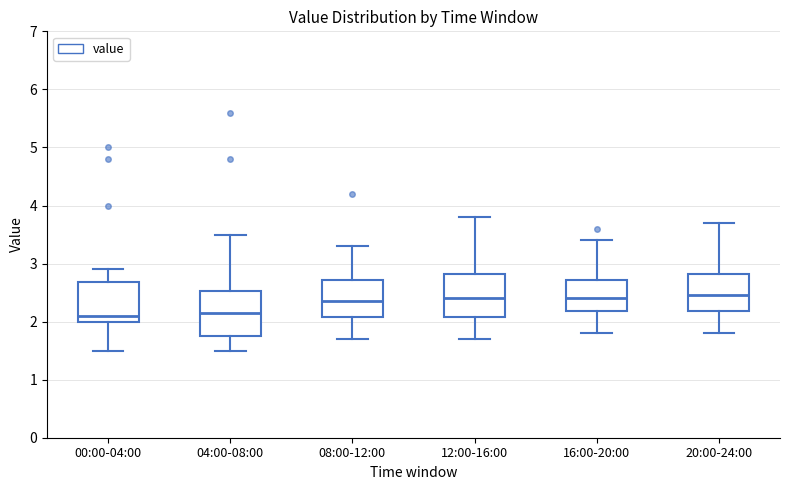

Reading left to right, transcribe this box plot: for each box, give where its median line is, the range the box spans, and where its two whiskers end, as read against the y-axis. The values are not printed on the chart, so give them approximately, as read against the axis.

00:00-04:00: median 2.1, box 2.0 to 2.7, whiskers 1.5 to 2.9
04:00-08:00: median 2.2, box 1.8 to 2.5, whiskers 1.5 to 3.5
08:00-12:00: median 2.4, box 2.1 to 2.7, whiskers 1.7 to 3.3
12:00-16:00: median 2.4, box 2.1 to 2.8, whiskers 1.7 to 3.8
16:00-20:00: median 2.4, box 2.2 to 2.7, whiskers 1.8 to 3.4
20:00-24:00: median 2.5, box 2.2 to 2.8, whiskers 1.8 to 3.7